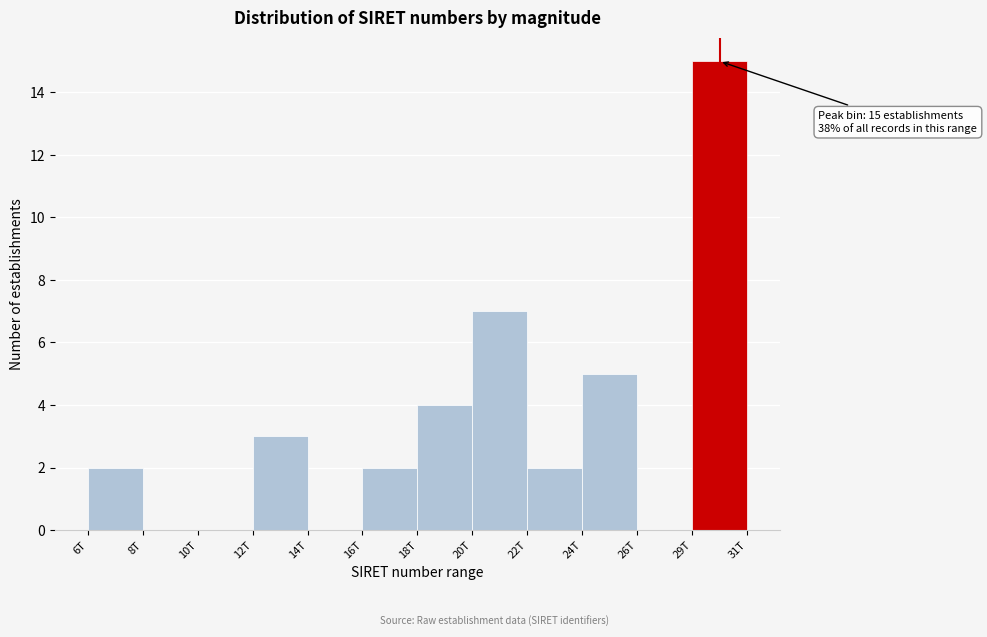

Reading right to left, extract all data points from this chart.

29T=15	26T=0	24T=5	22T=2	20T=7	18T=4	16T=2	14T=0	12T=3	10T=0	8T=0	6T=2